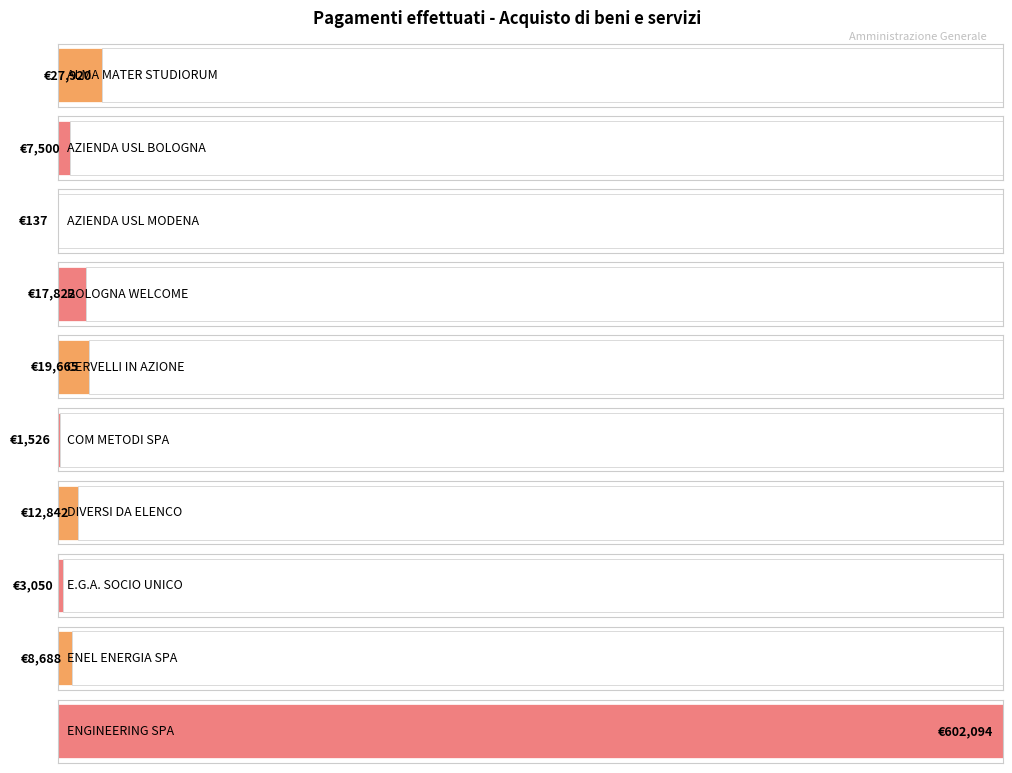

Which category has the highest value across all series?

ENGINEERING SPA